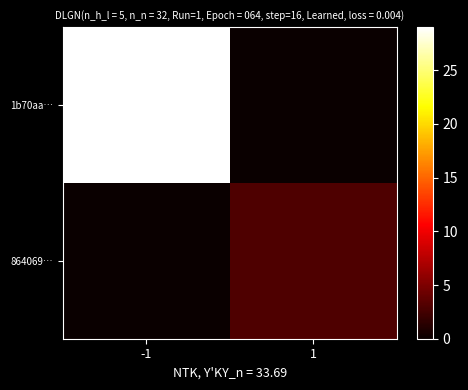

Between -1 and 1, which is larger?

-1